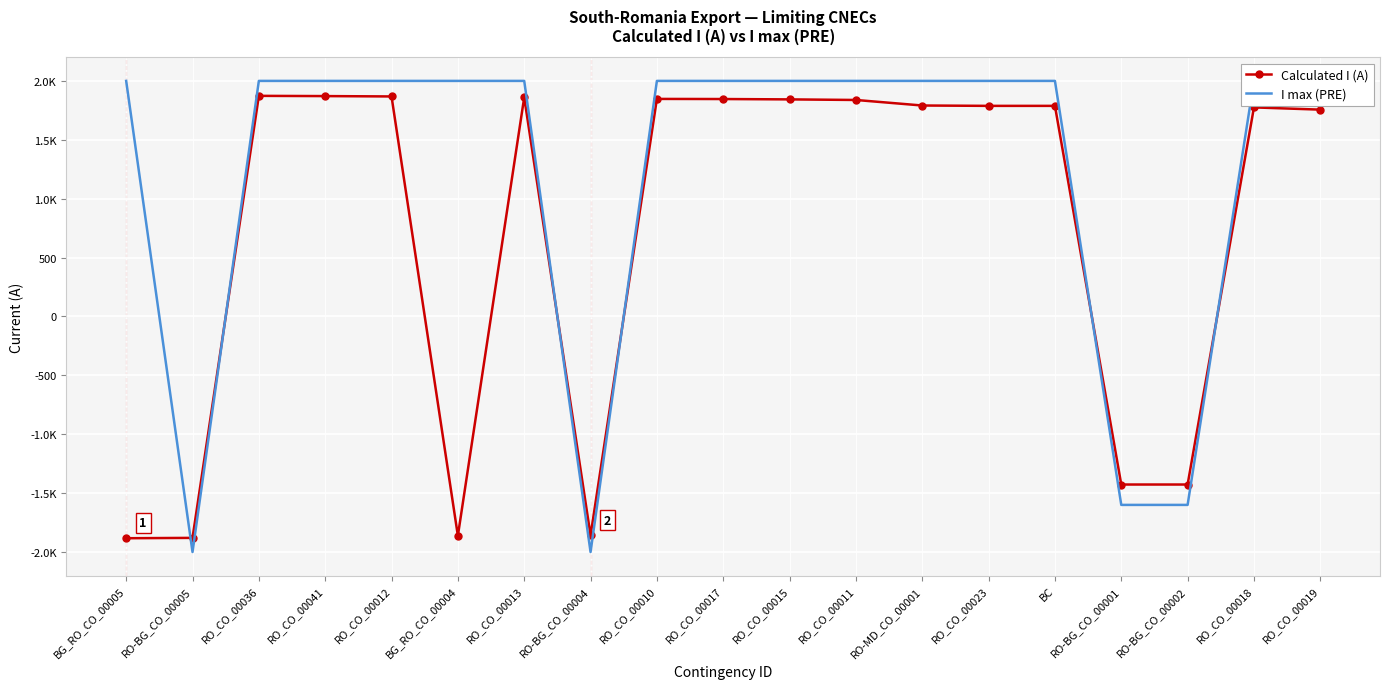

What is the spread (max minus min) of values at RO_CO_00010?

153